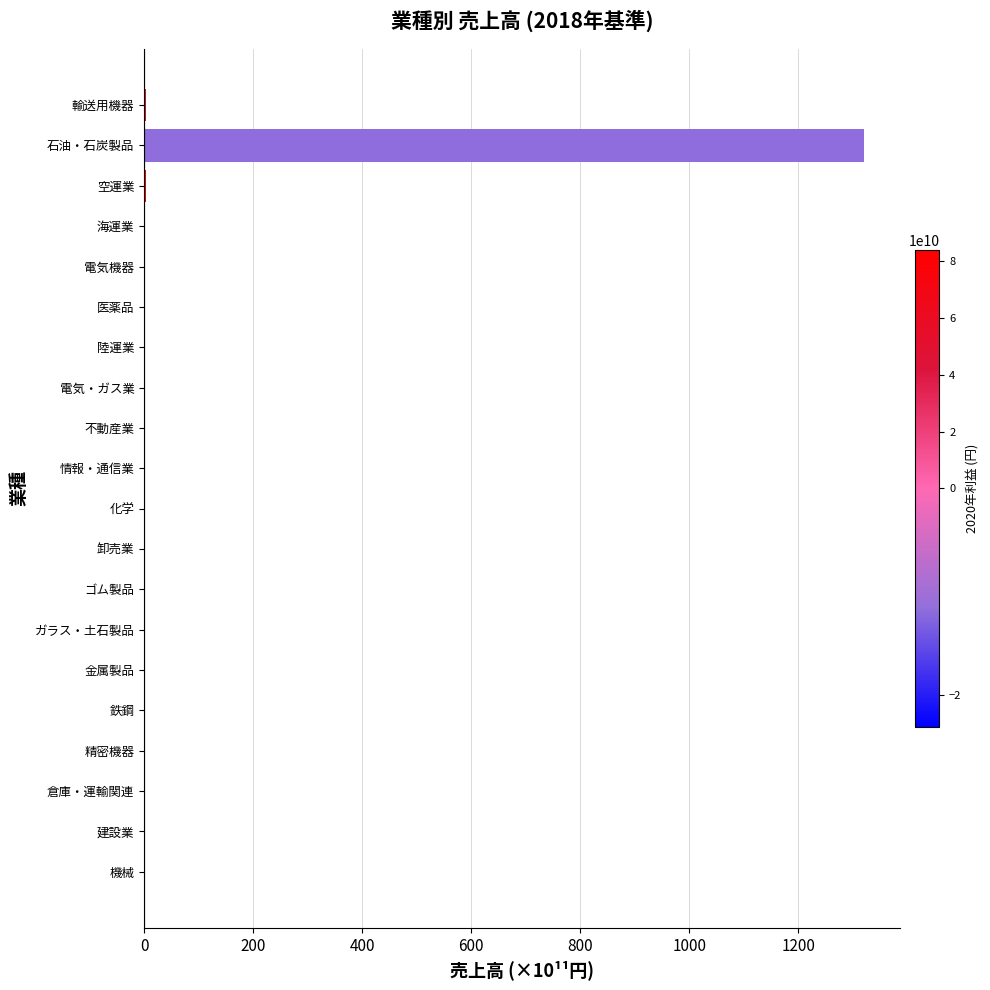

What is the greatest value displayed?

1320.0